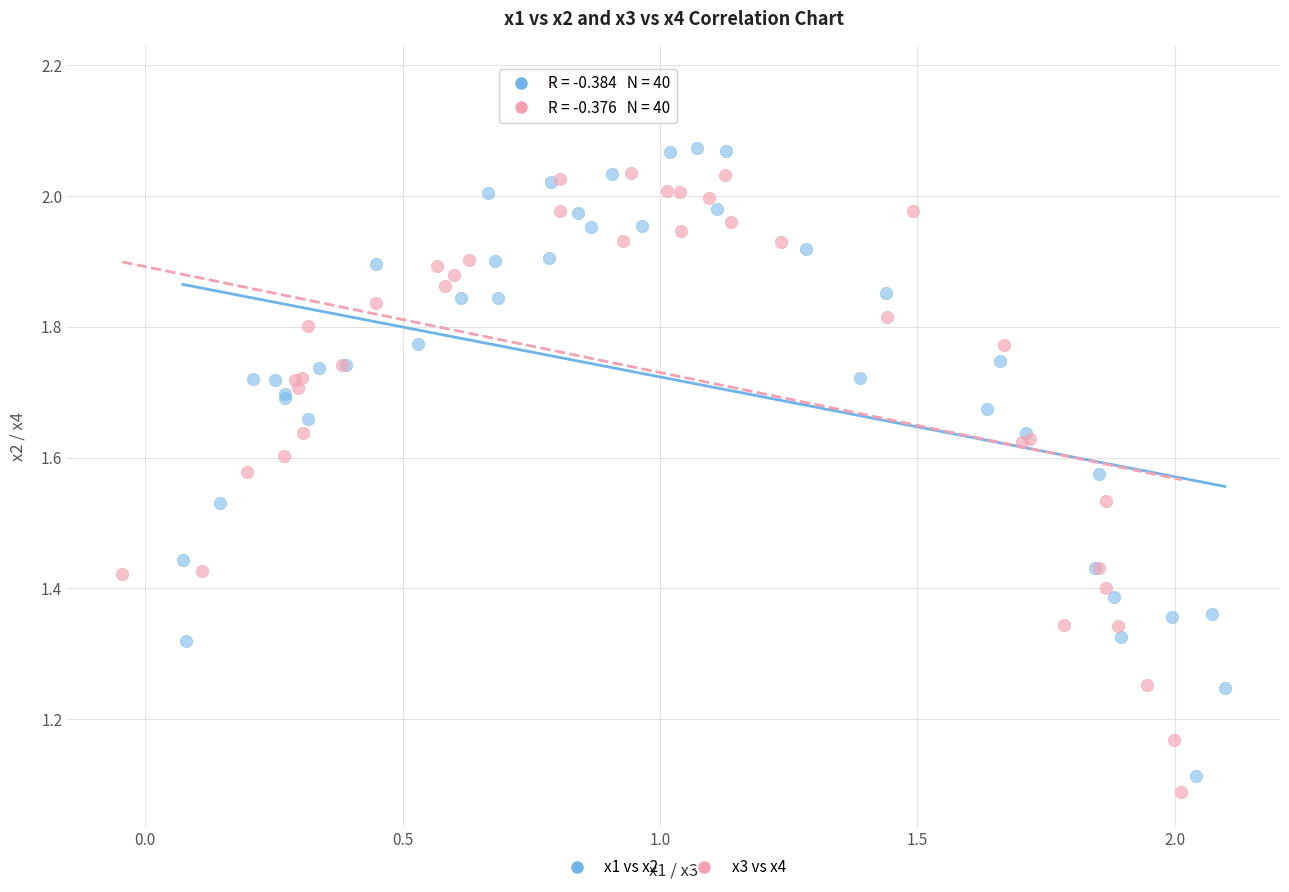

What are all the series names shown in the legend?

x1 vs x2, x3 vs x4